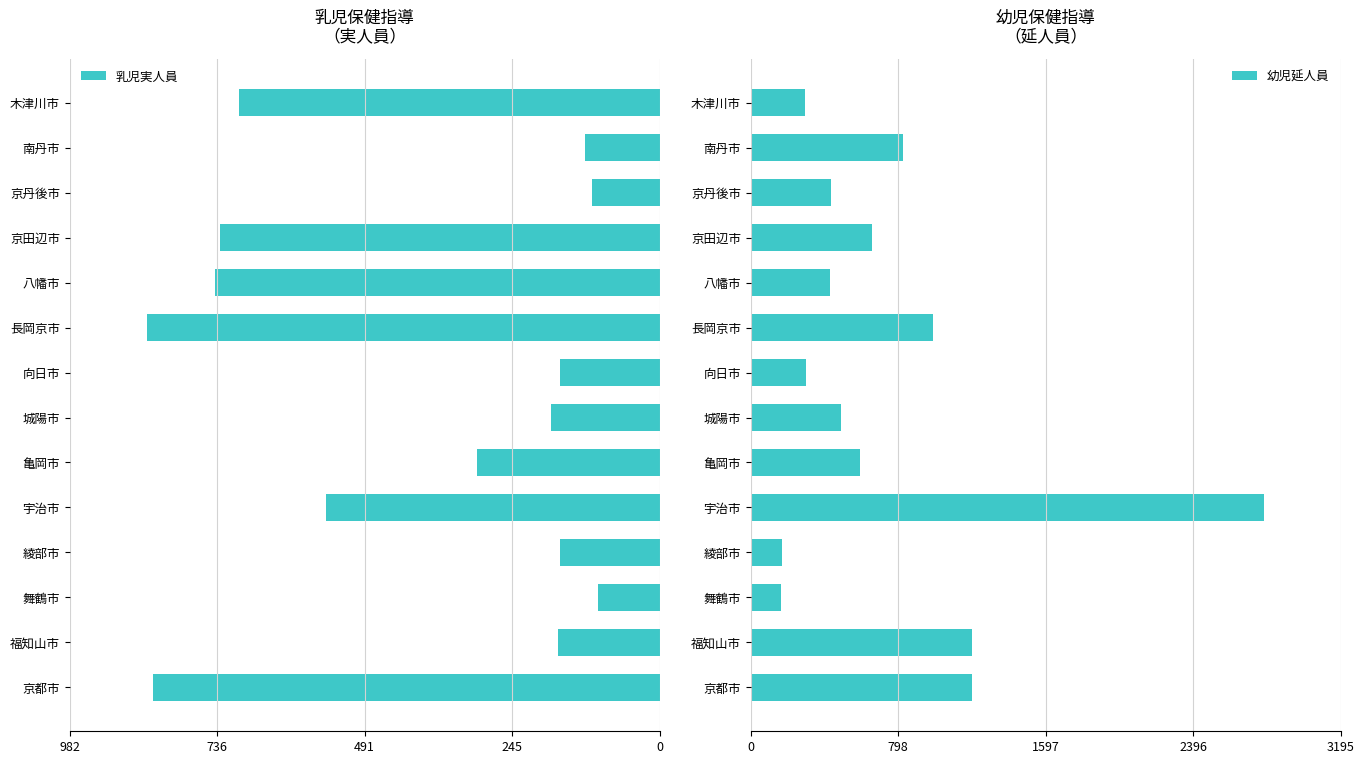

The 幼児延人員 series shows 490 at 城陽市. True or false?

True